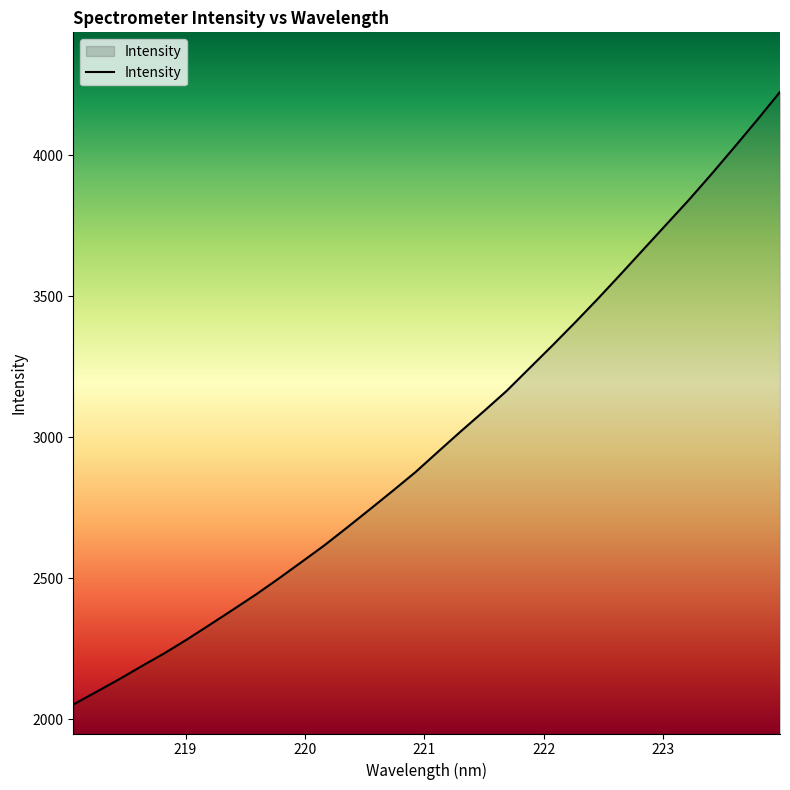

What is the minimum value shown in the chart?

2052.3